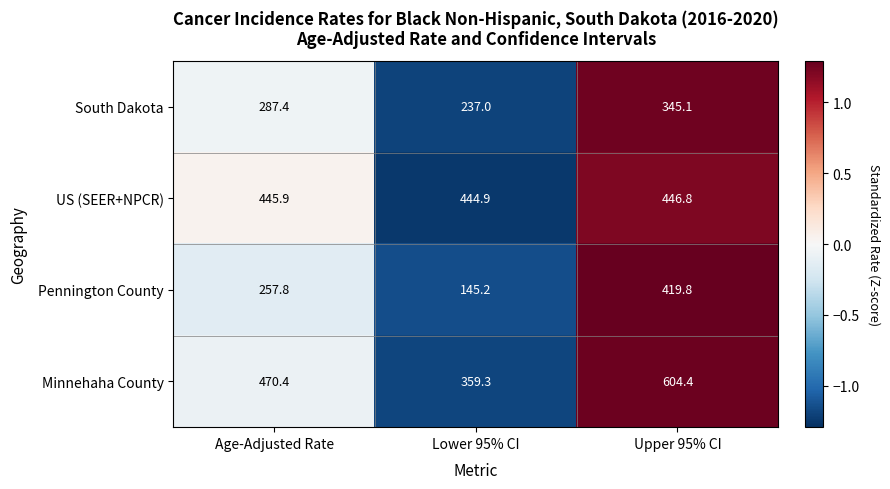

True or false: Minnehaha County has a value of 933.5 at Upper 95% CI.

False